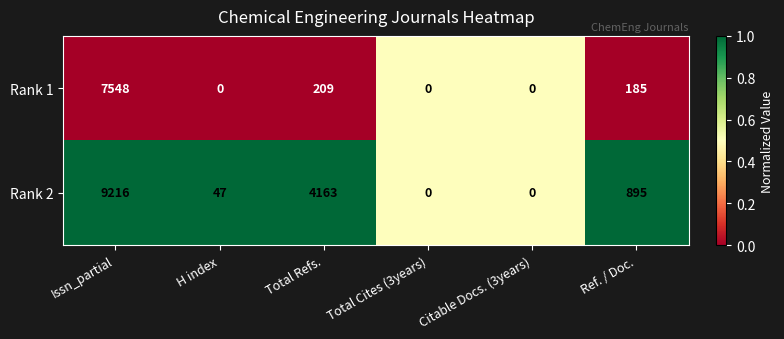

Rank the series by their average value, from highest to lowest.

Rank 2, Rank 1